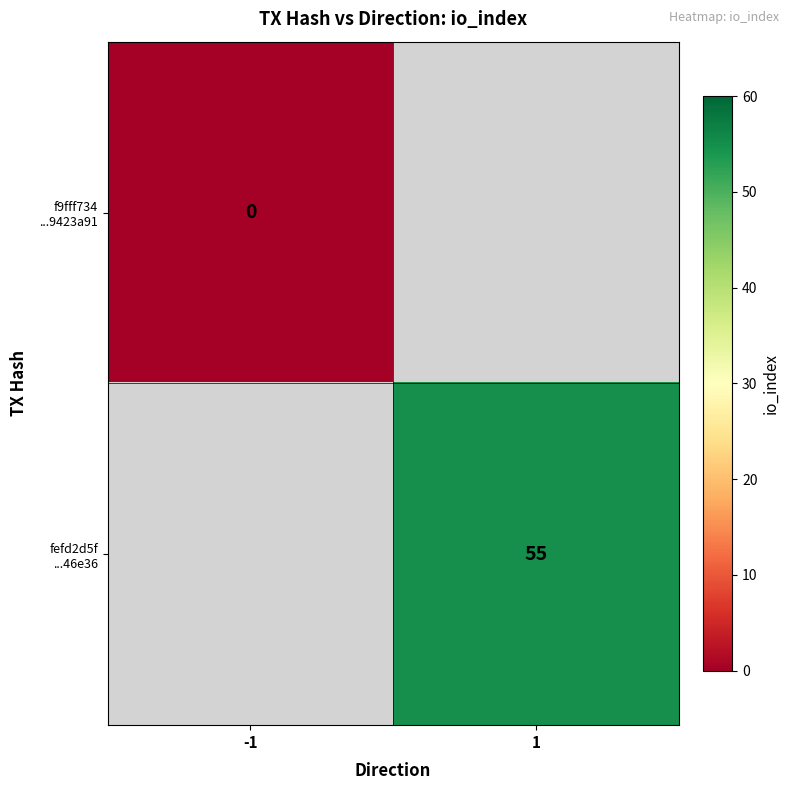

Is the value of f9fff734 ...9423a91 at 1 greater than the value of fefd2d5f ...46e36 at 1?

No